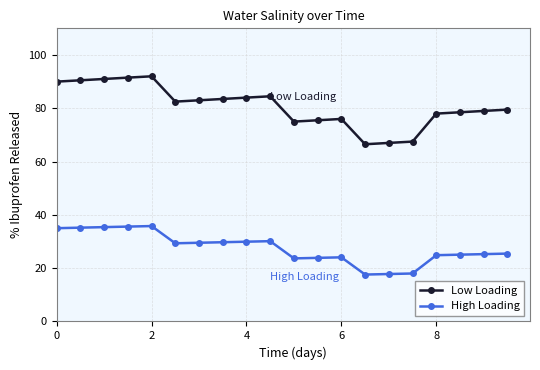

What is the difference between the maximum and minimum values in the High Loading series?

18.2